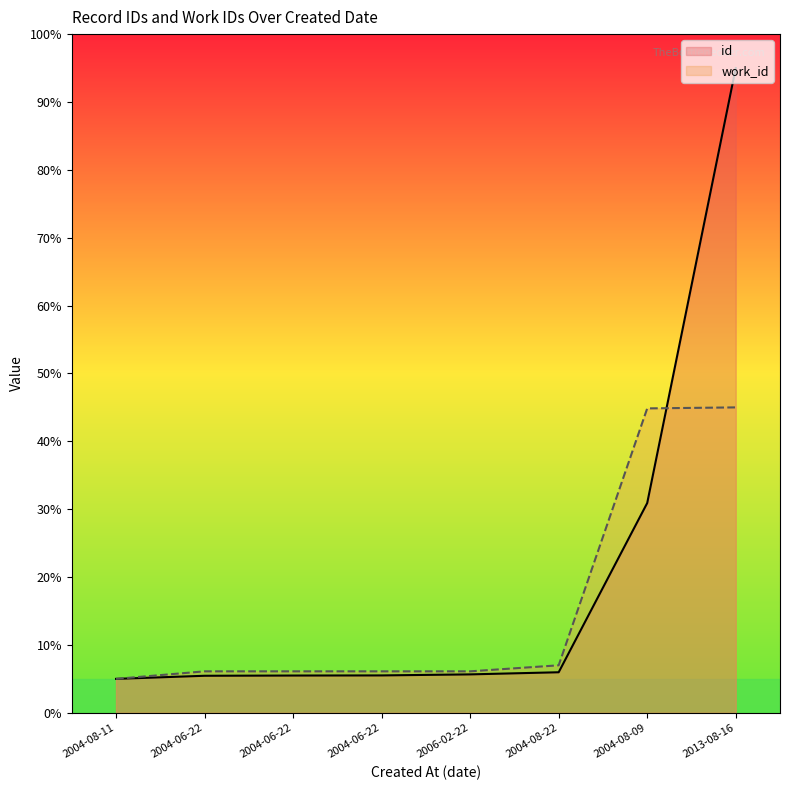

What is the label of the 1st point from the right?

2013-08-16